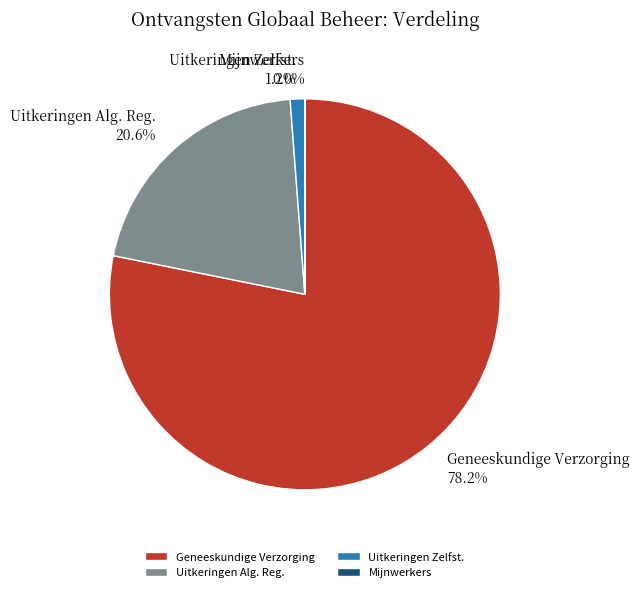

Is Uitkeringen Alg. Reg. the majority of the pie?

No